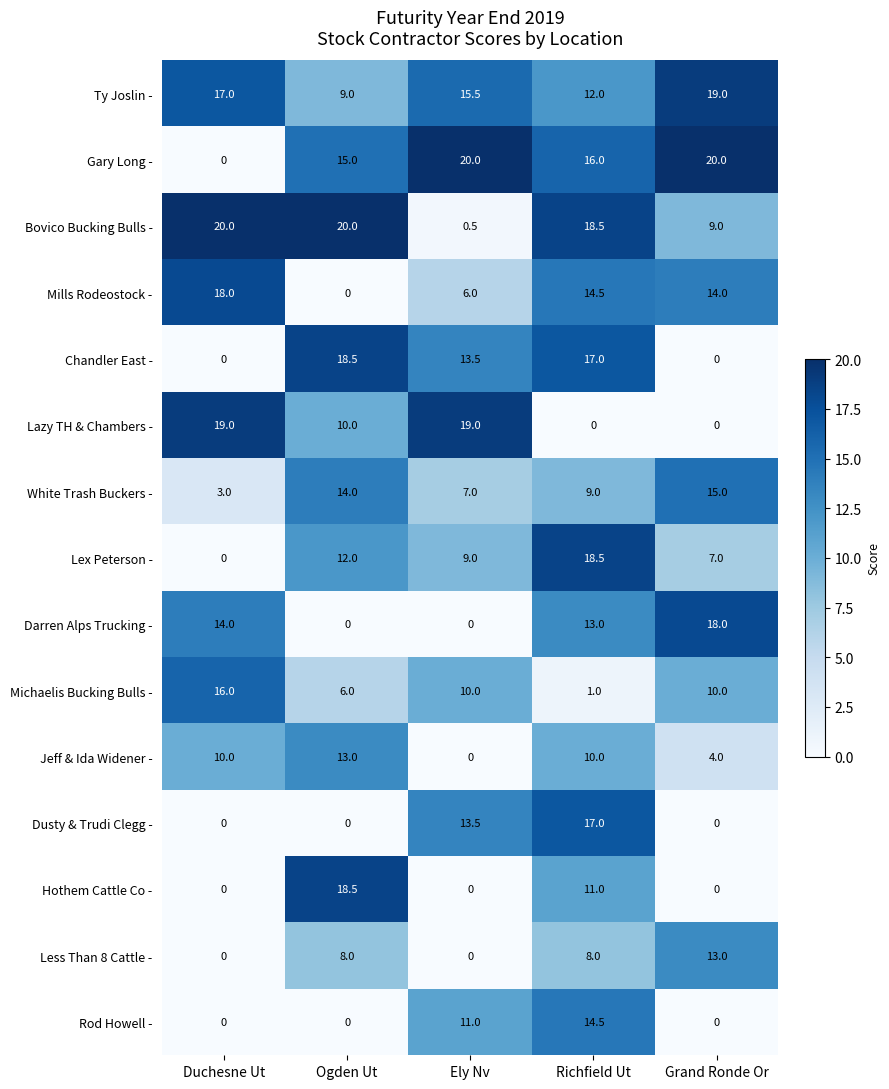

At which label is Chandler East - closest to 9?

Ely Nv